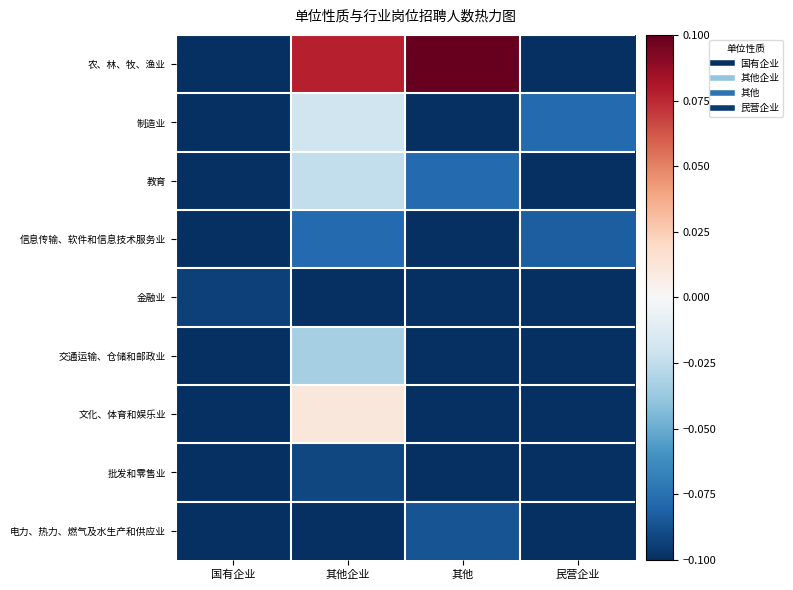

Which category has the highest value across all series?

其他